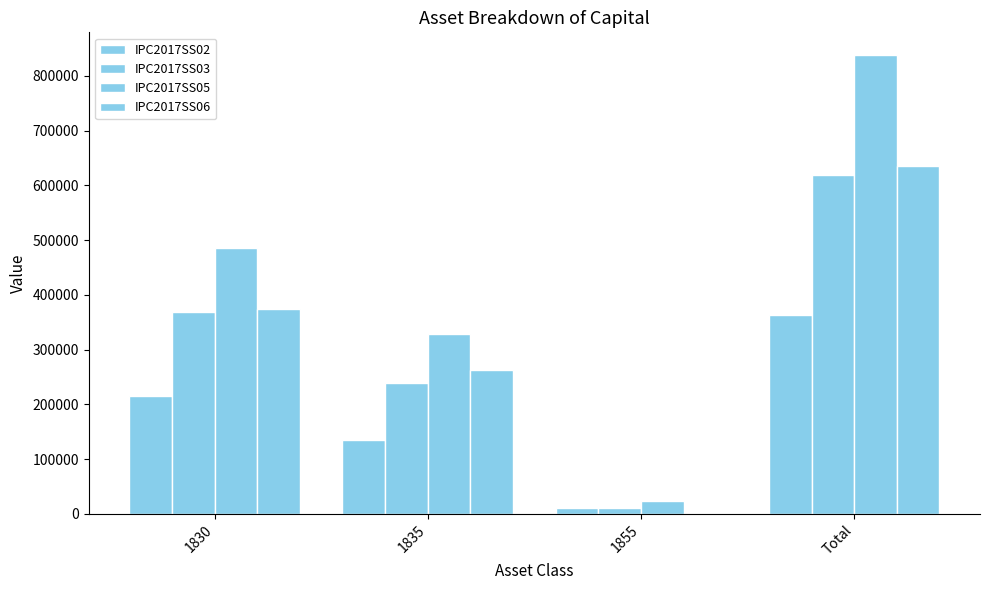

What is the maximum value shown in the chart?

837831.1